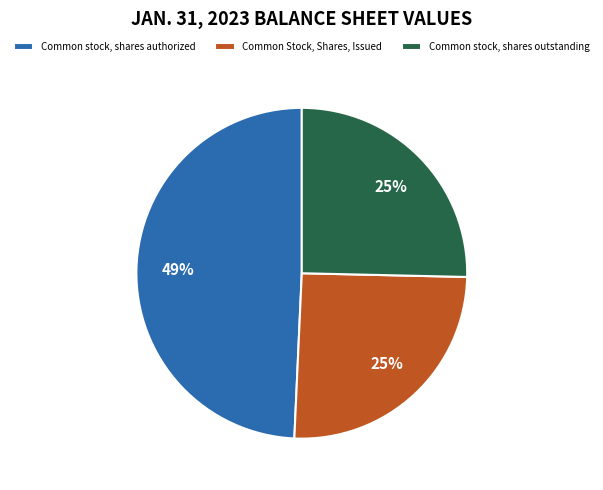

Combined, do Common stock, shares outstanding and Common Stock, Shares, Issued account for over 50%?

Yes